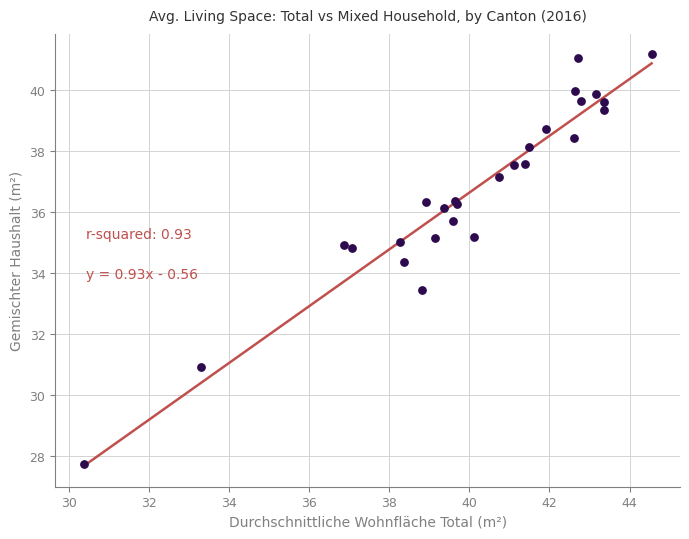

What Y value in the scatter plot is closest to 34?

34.4